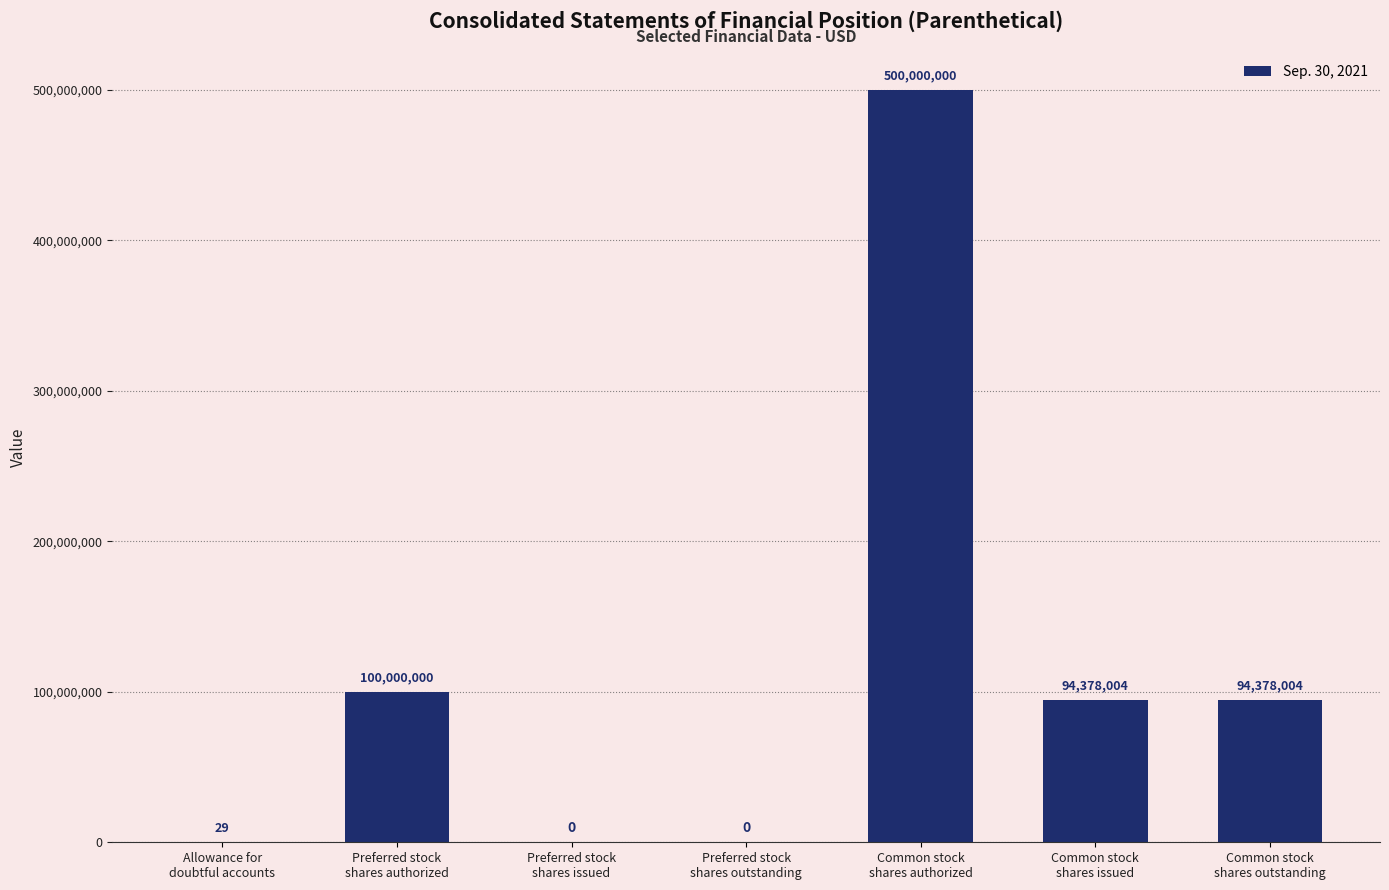

What is the ratio of the value at Common stock
shares issued to the value at Common stock
shares authorized?

0.2